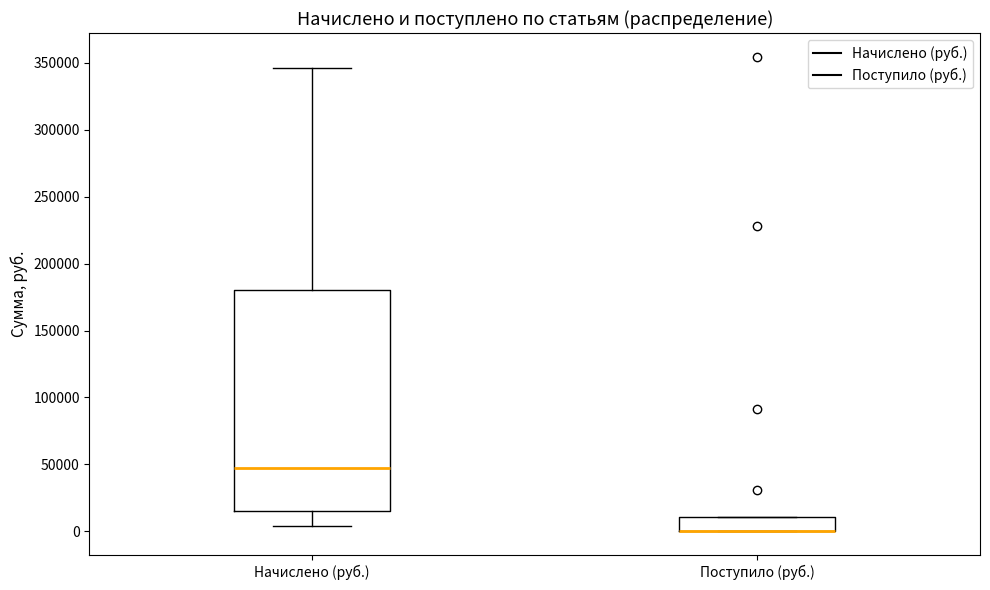

Where is the upper edge of the box for Начислено (руб.) on the y-axis? The values are not printed on the chart, so give them approximately, as read against the axis.

180000